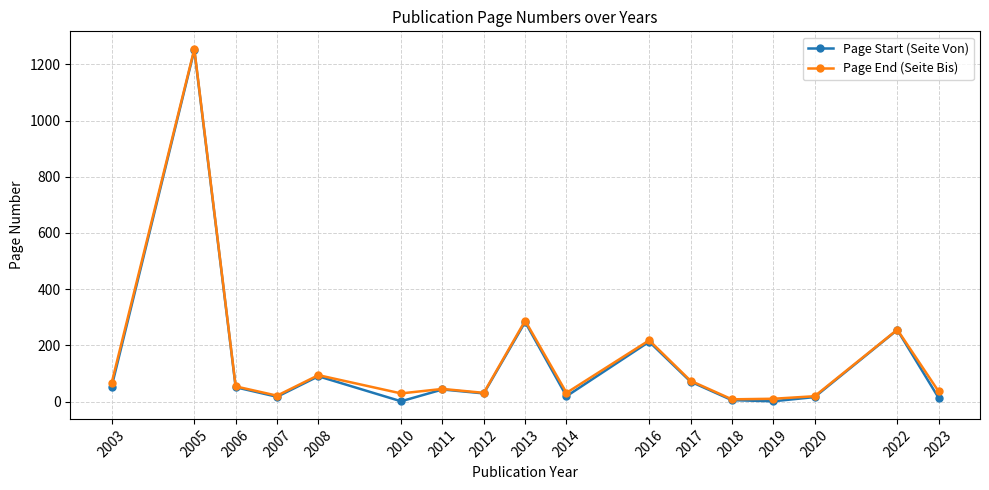

How many series are shown in this chart?

2